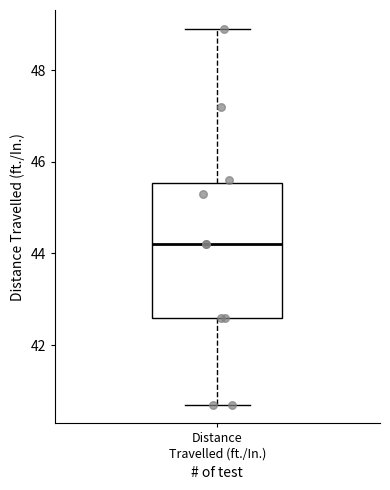

Where is the upper edge of the box for Distance Travelled (ft./In.) on the y-axis? The values are not printed on the chart, so give them approximately, as read against the axis.

45.6